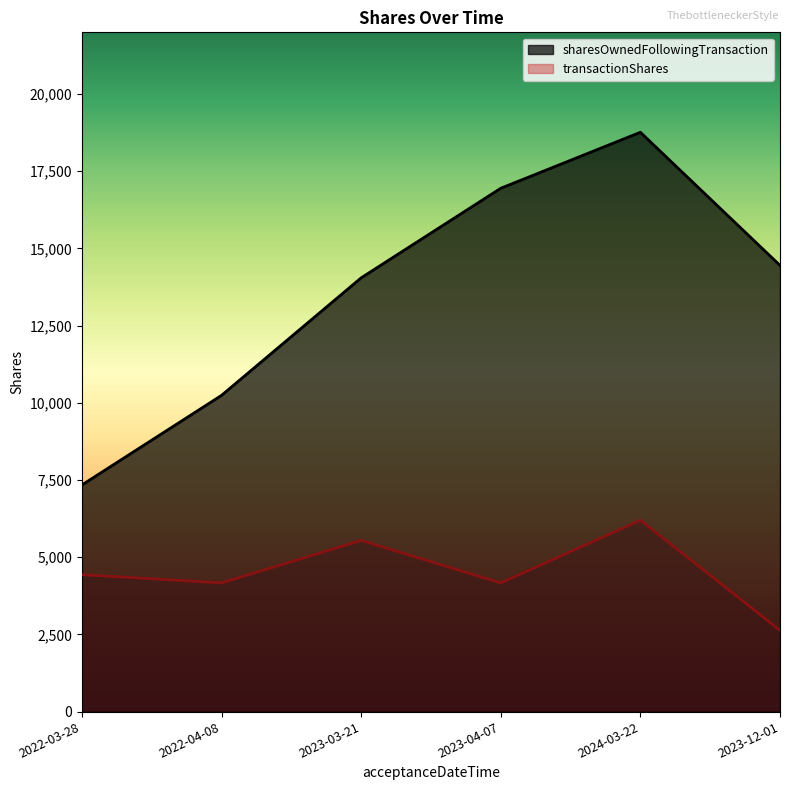

True or false: transactionShares has more than 1 points higher than both neighbors.

True